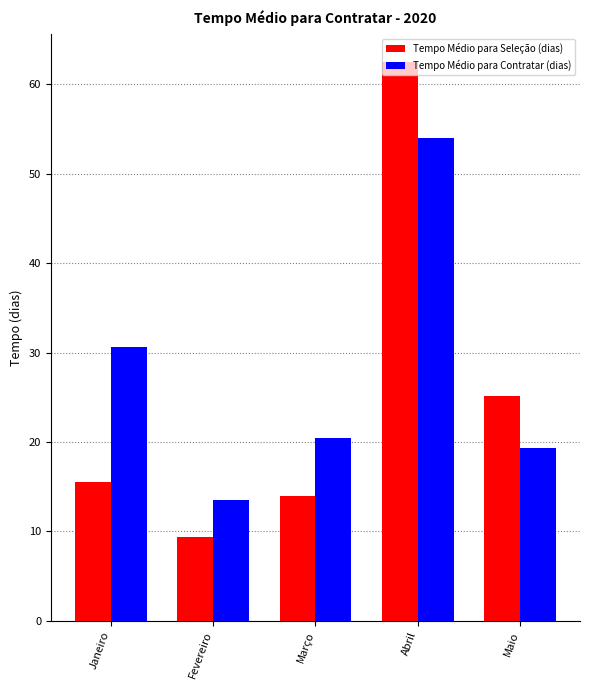

What is the difference between the Tempo Médio para Contratar (dias) values at Março and Fevereiro?

6.9